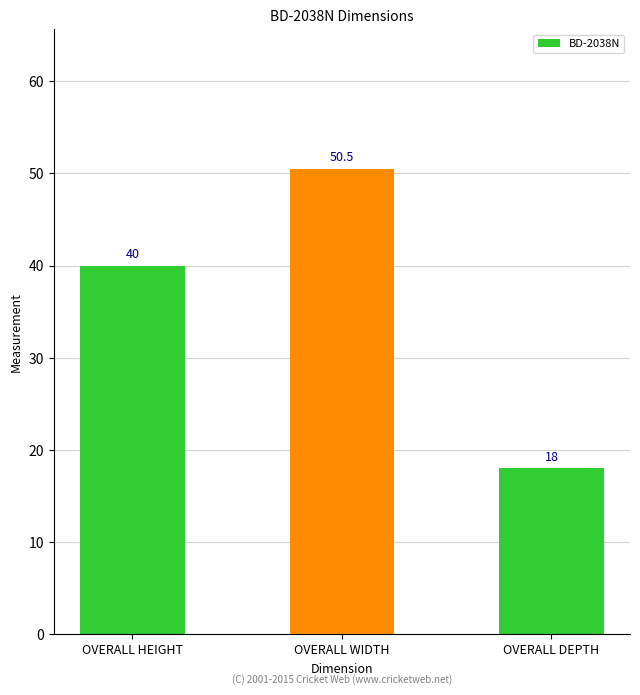

Is it true that the value at OVERALL DEPTH is 18.0?

True